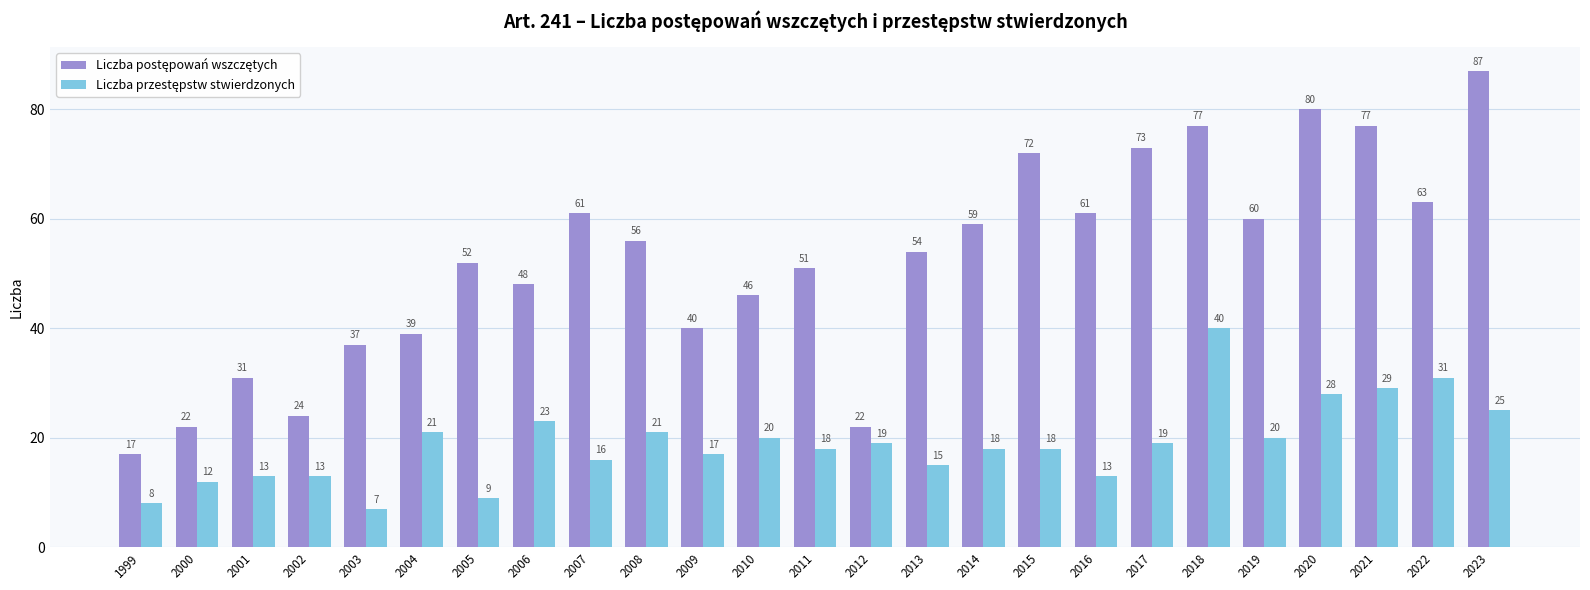

At which category is the sum across all series the highest?

2018